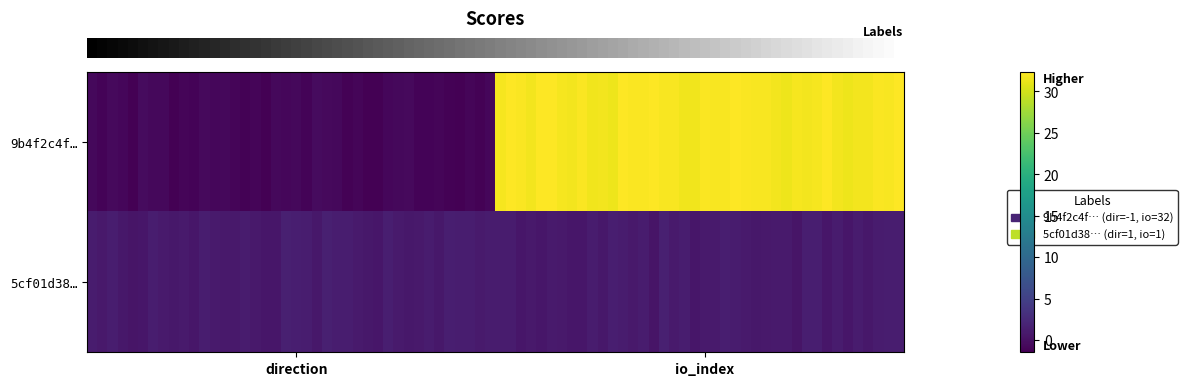

Count the number of categories in the chart.

2